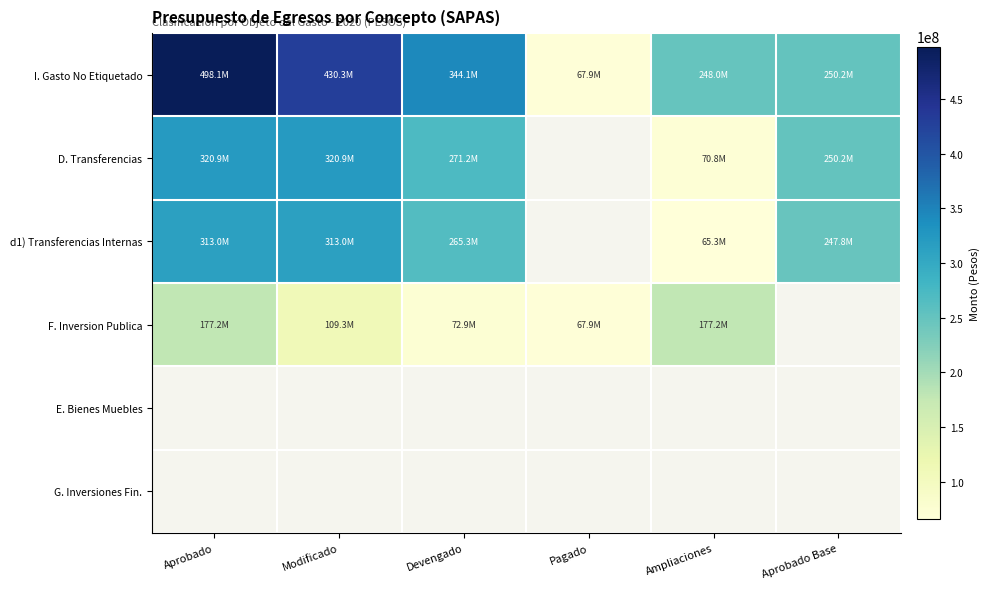

What is the smallest value displayed?

65286587.4